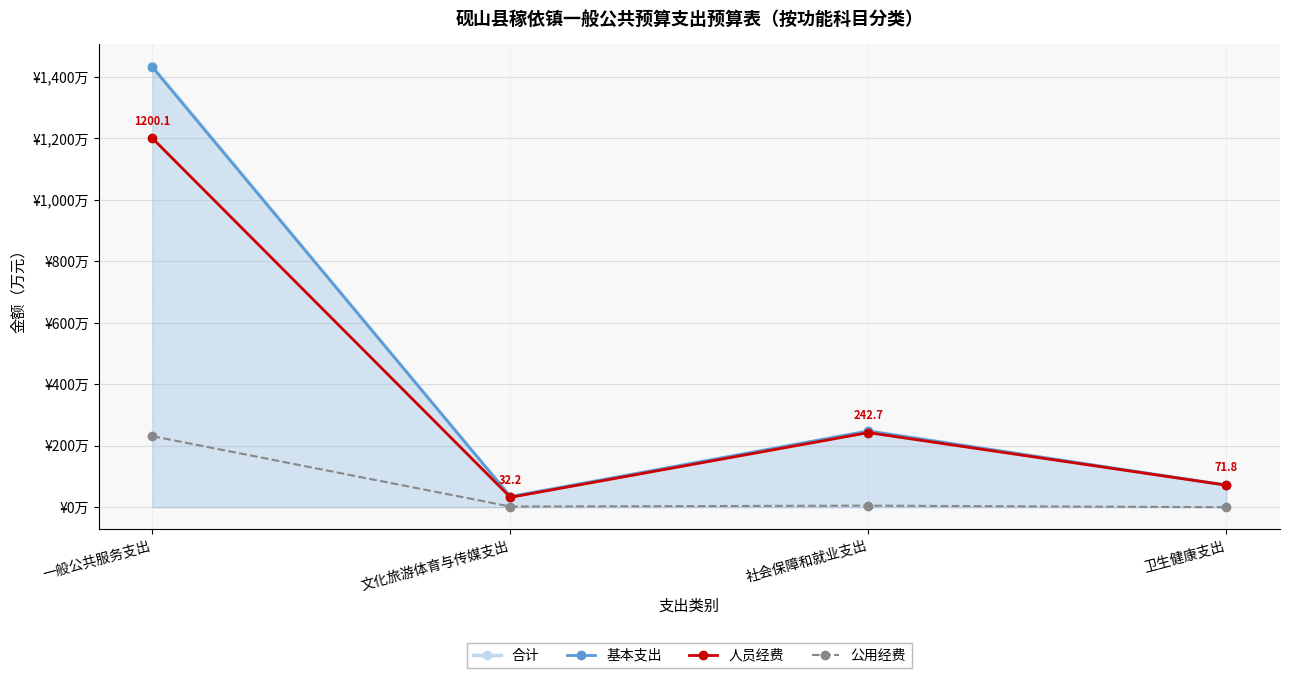

True or false: 基本支出 and 公用经费 cross at least once.

False